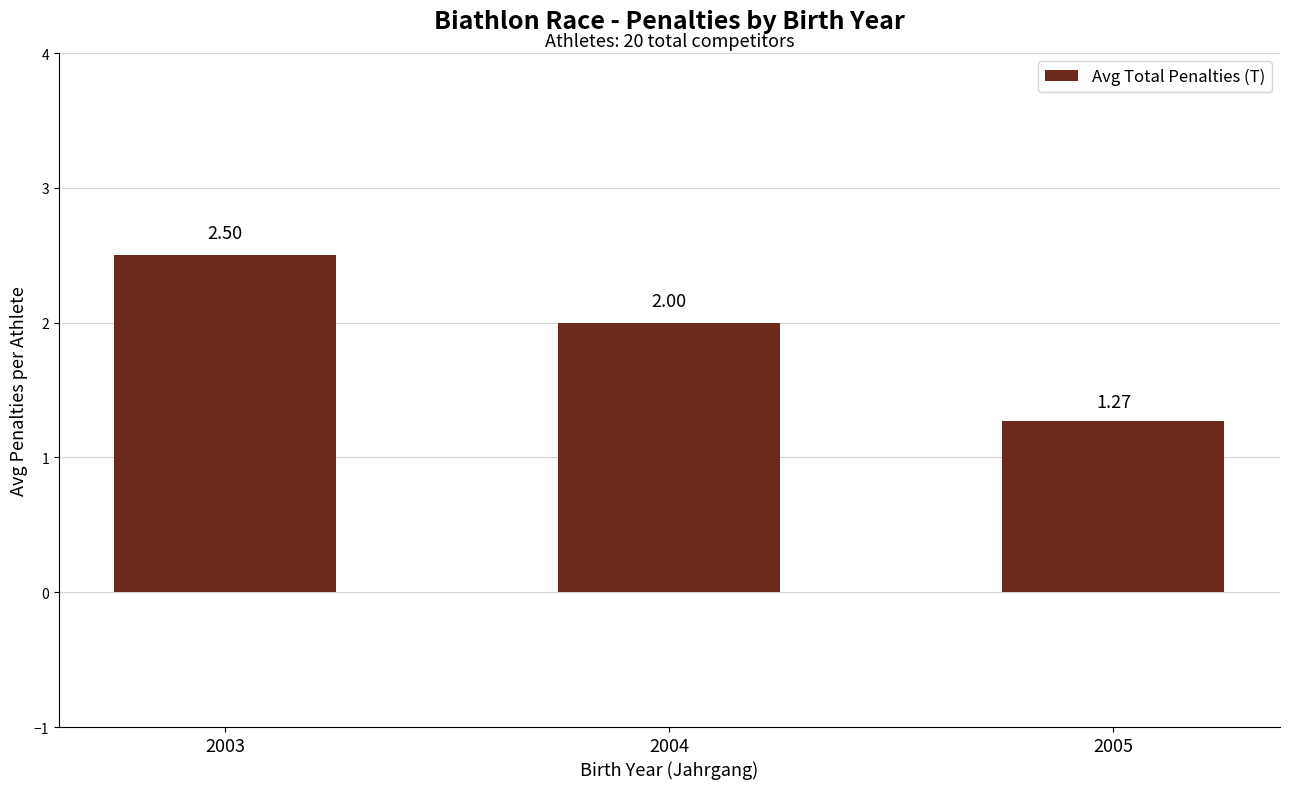

At which label is the value closest to 1?

2005